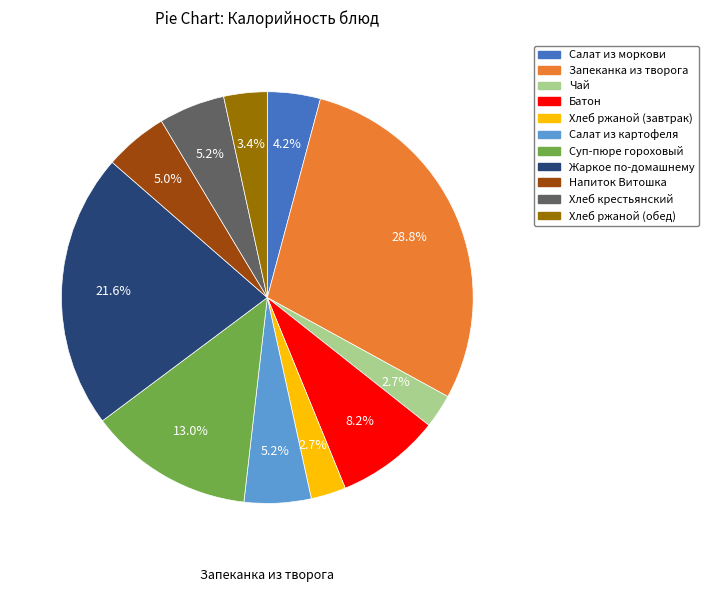

What is the largest slice in the pie chart?

Запеканка из творога